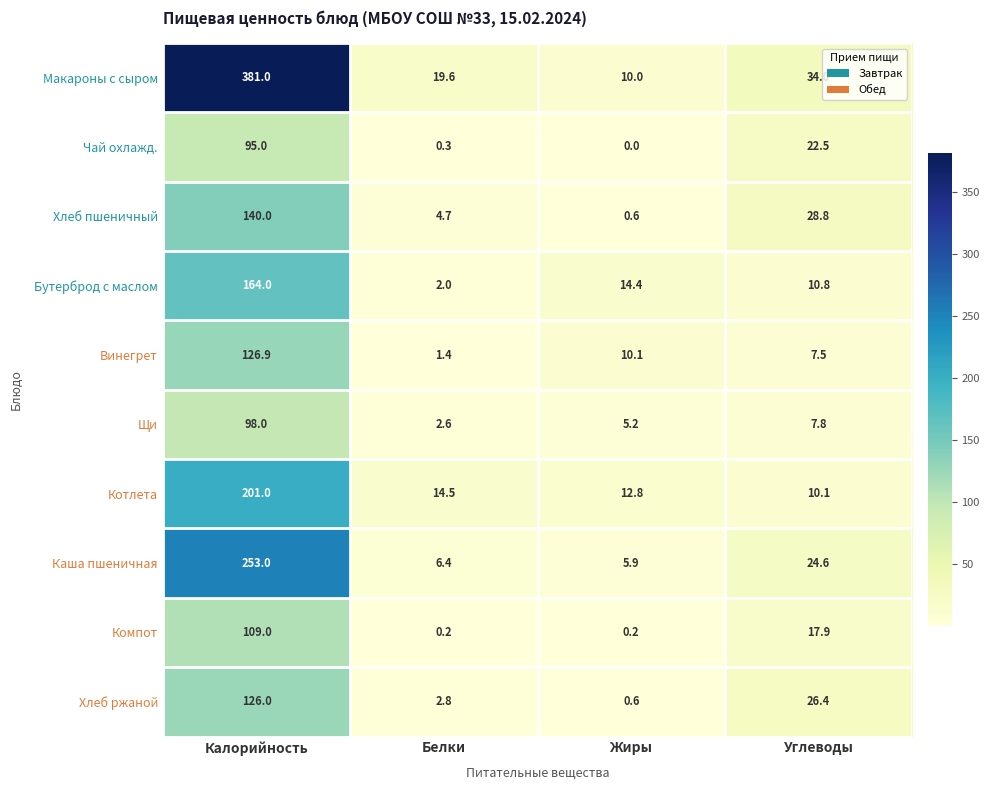

What is the difference between the highest and lowest values at Жиры?

14.4